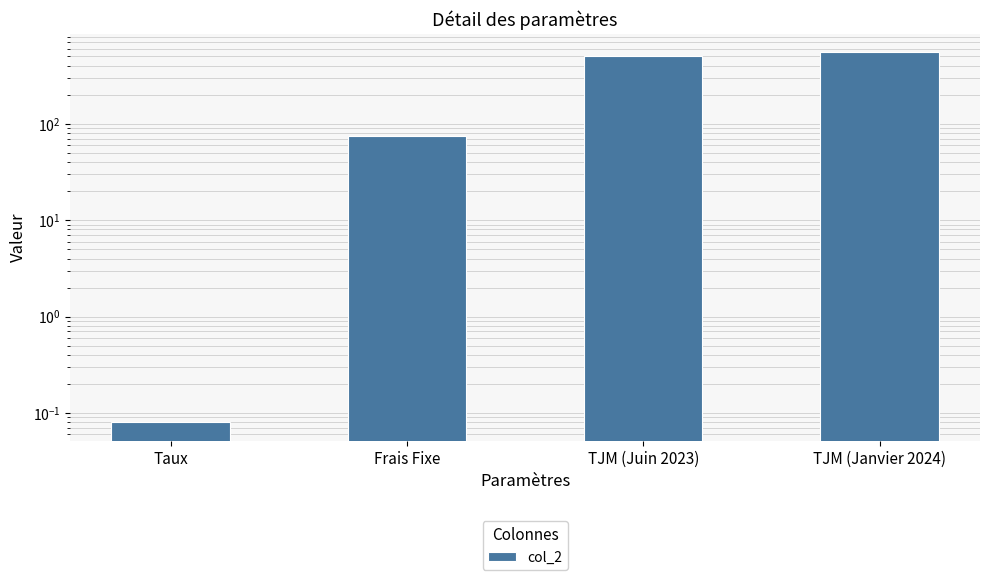

What position from the right is TJM (Janvier 2024)?

1